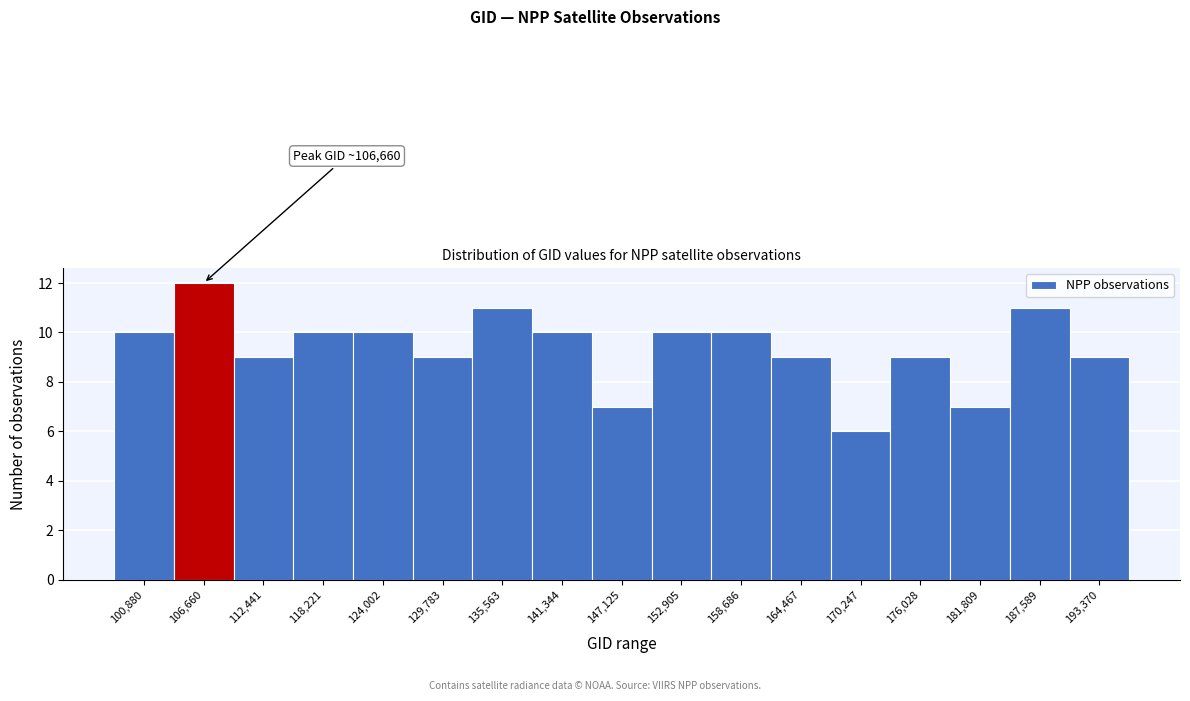

Reading right to left, what are all the values shown in this chart?

193,370=9	187,589=11	181,809=7	176,028=9	170,247=6	164,467=9	158,686=10	152,905=10	147,125=7	141,344=10	135,563=11	129,783=9	124,002=10	118,221=10	112,441=9	106,660=12	100,880=10